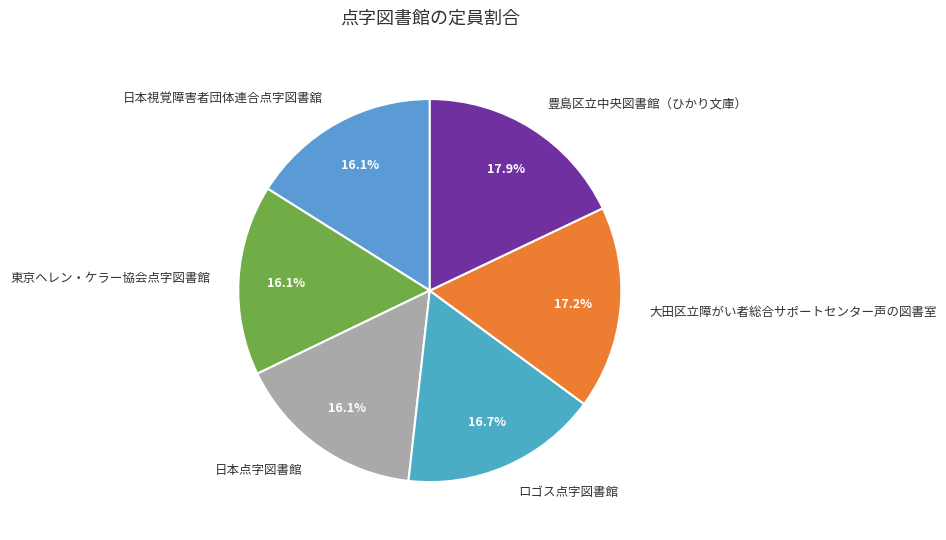

Which category has the biggest portion of the pie?

豊島区立中央図書館（ひかり文庫）